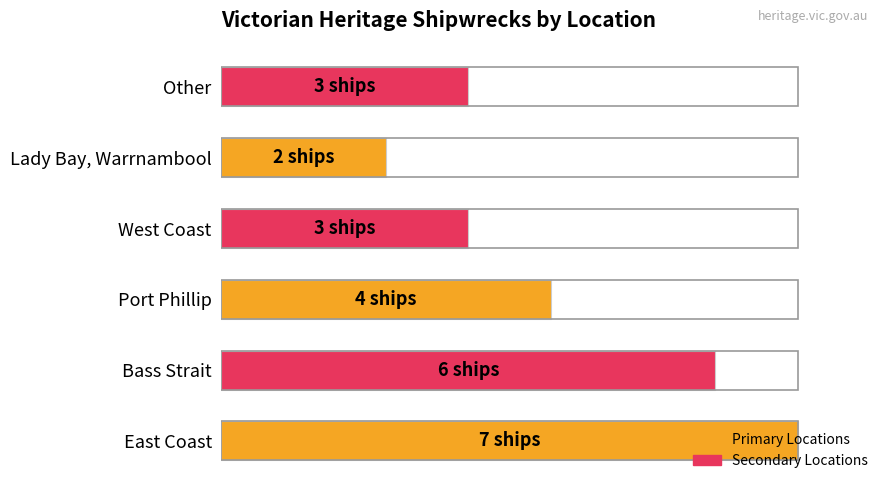

What is the average value?

4